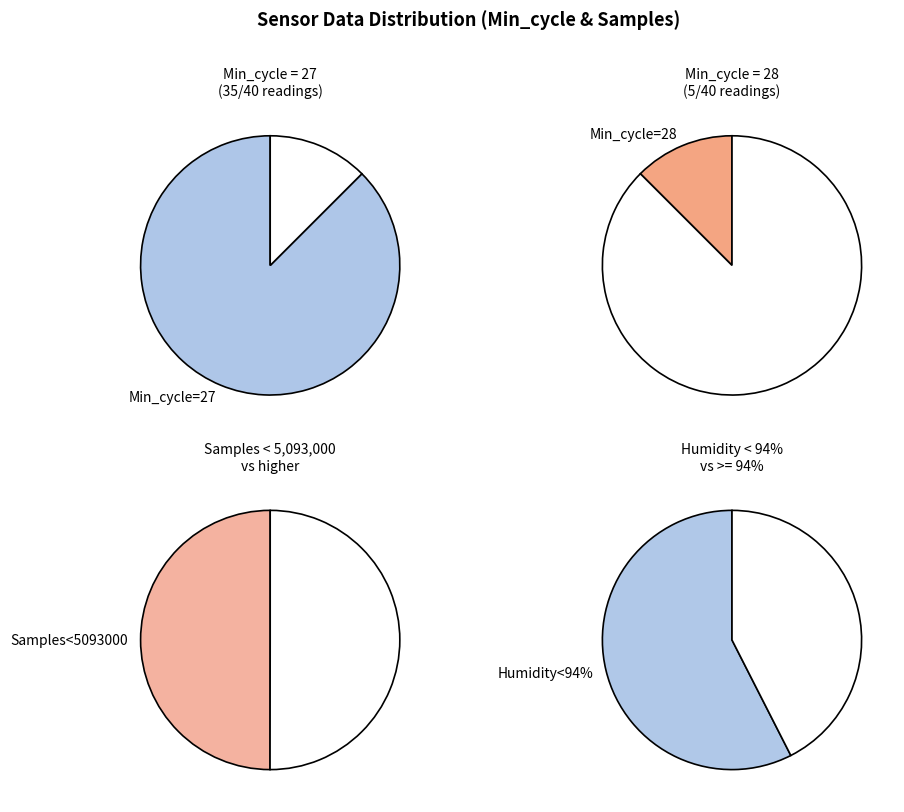

What is the ratio of the value at 27 to the value at 27?

1.0